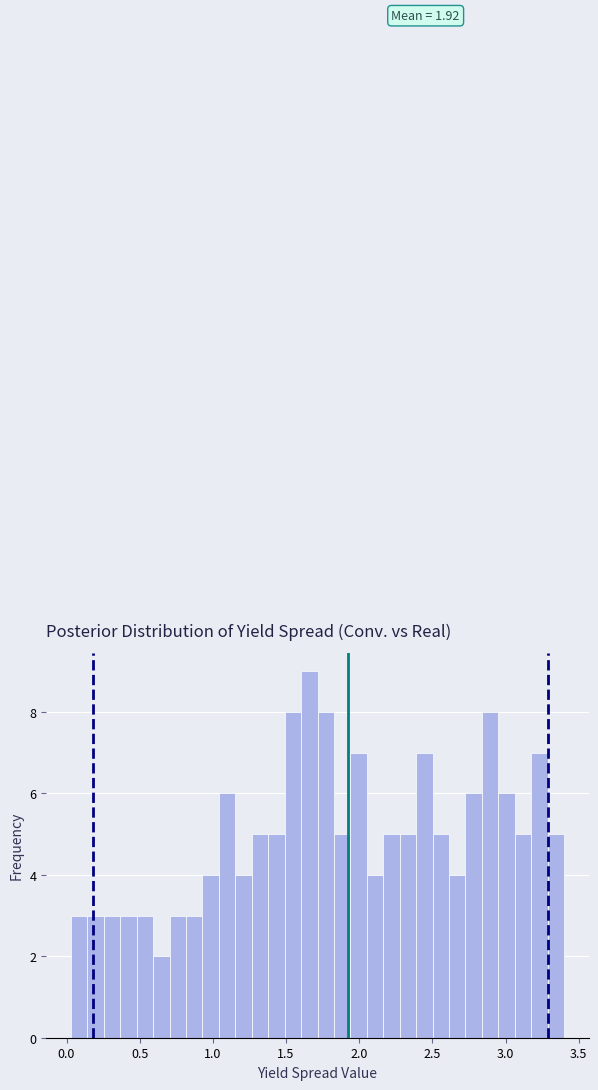

Around what value on the x-axis is the tallest bar? Give the approximate position of its centre, as read against the axis.

1.65